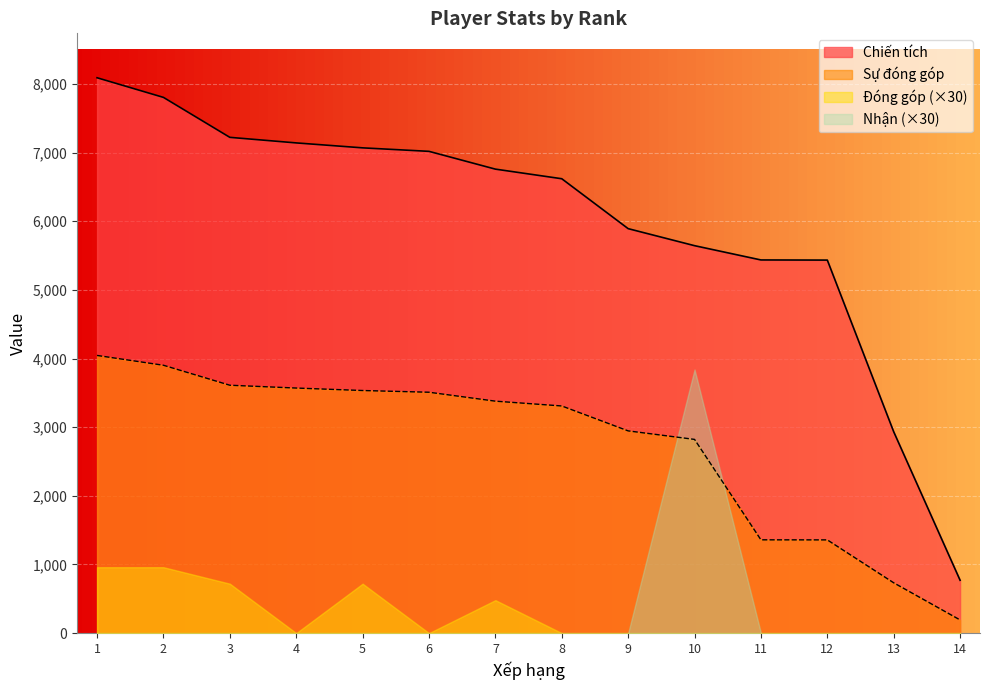

Between 2 and 3, which series saw the biggest shift?

Chiến tích